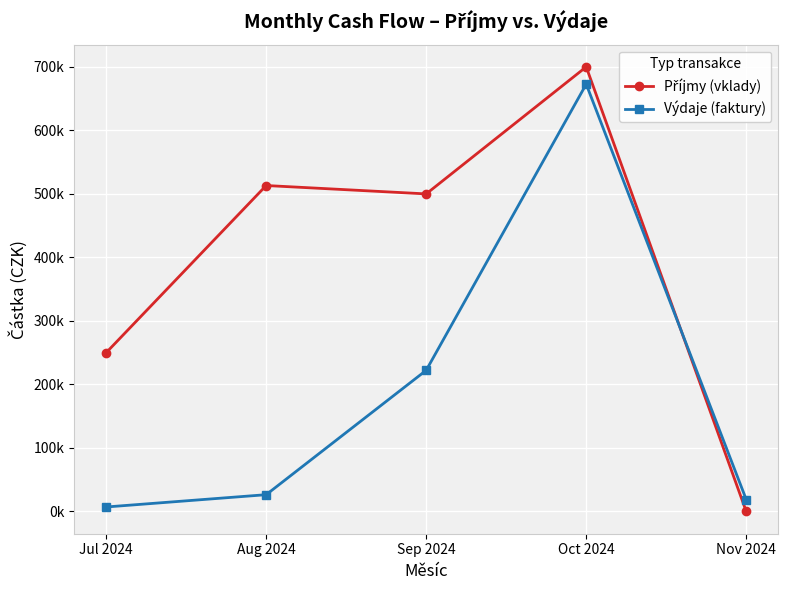

Does the chart have visible grid lines?

Yes